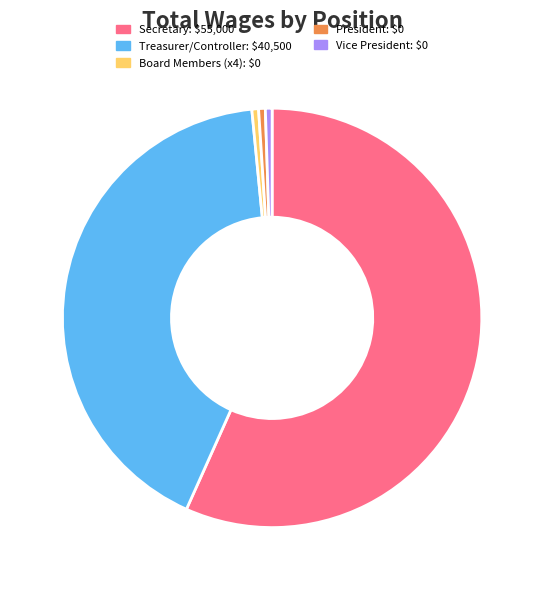

Which category accounts for the majority?

Secretary: $55,000